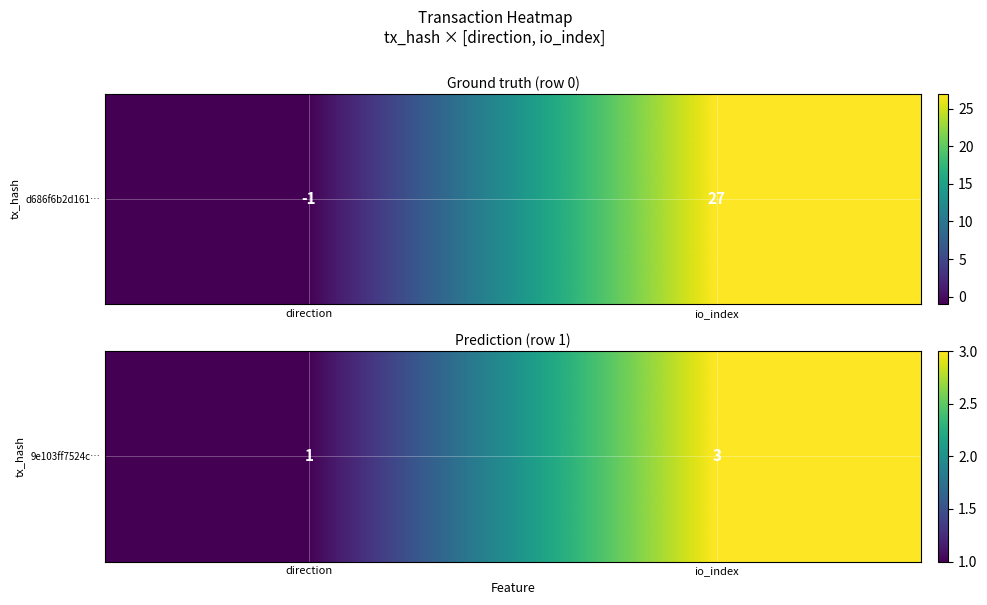

At which label is the value closest to 2?

direction